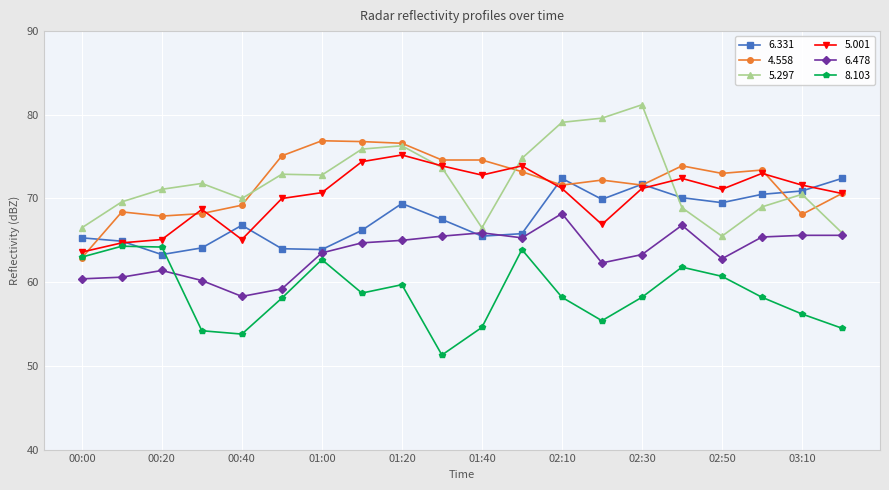

What is the value of the 6.331 point at the 12th from the left?

65.8